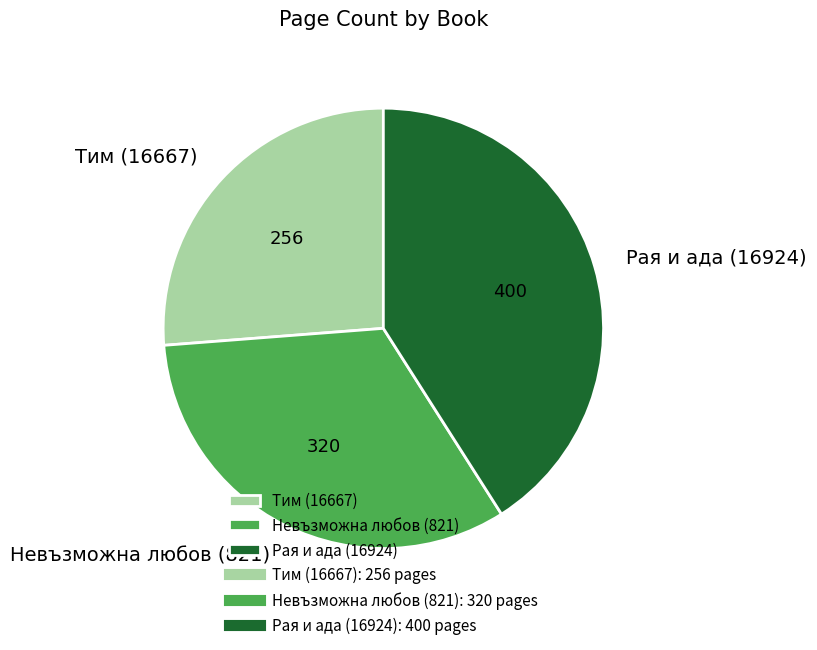

How many slices are in this pie chart?

3